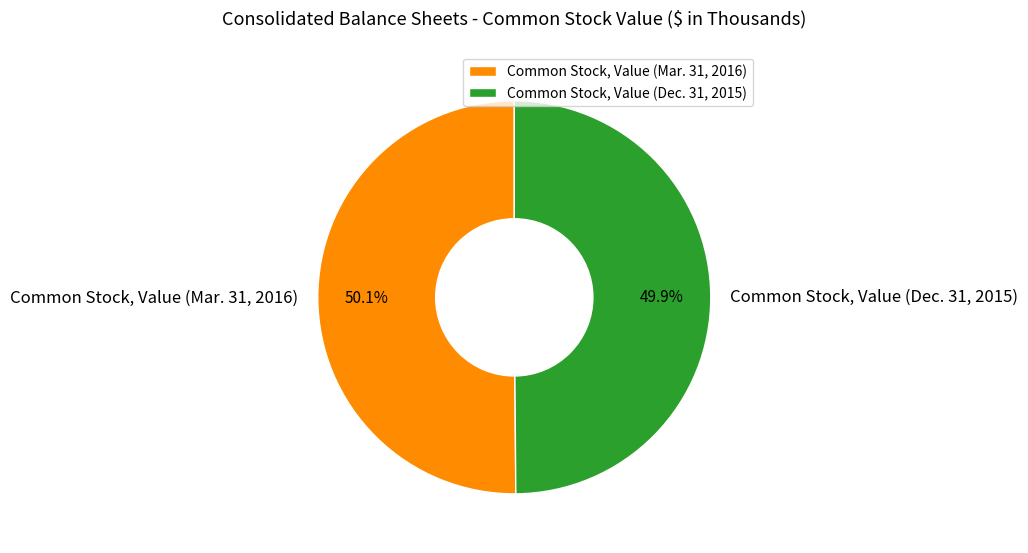

How many slices are in this pie chart?

2